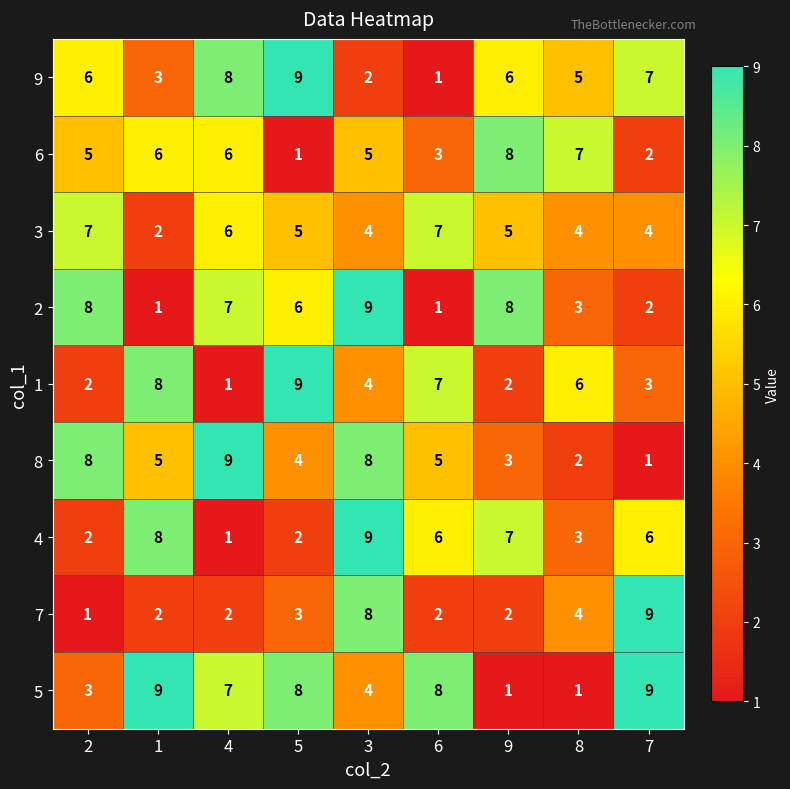

The value of 3 at 3 is 4. True or false?

True